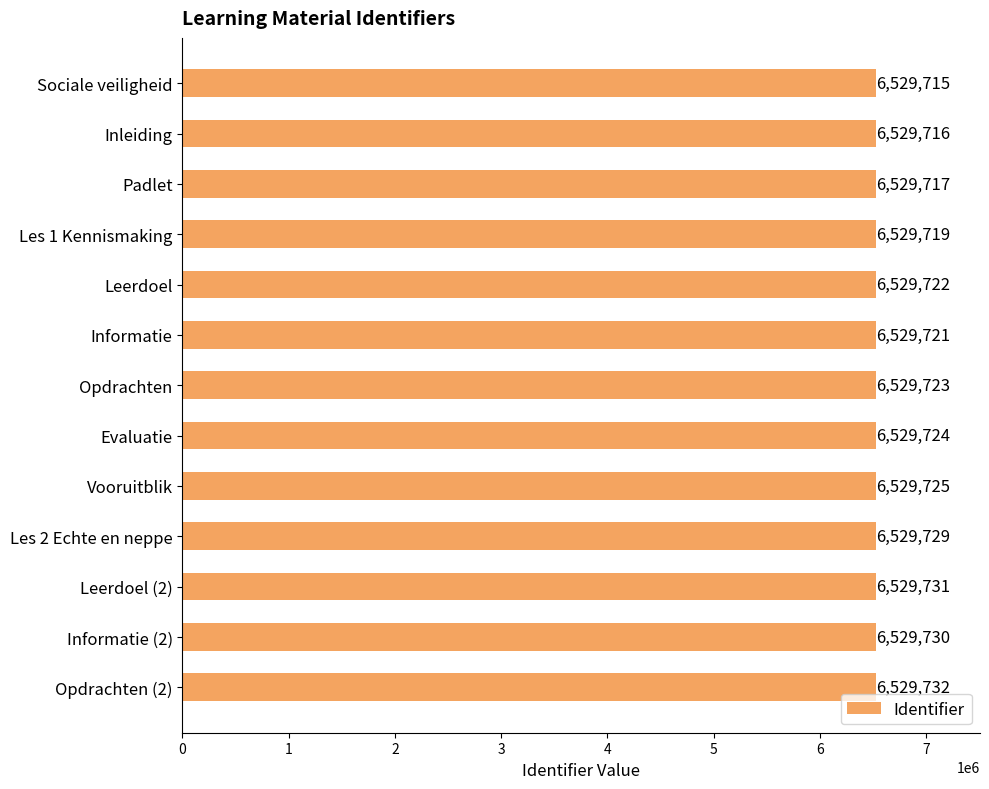

Which has a higher value, Sociale veiligheid or Opdrachten (2)?

Opdrachten (2)